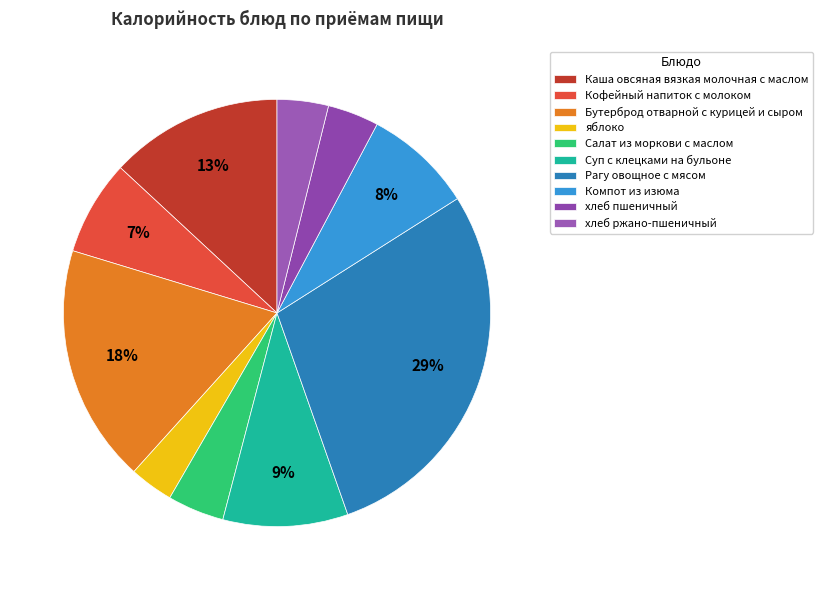

How many slices are in this pie chart?

10